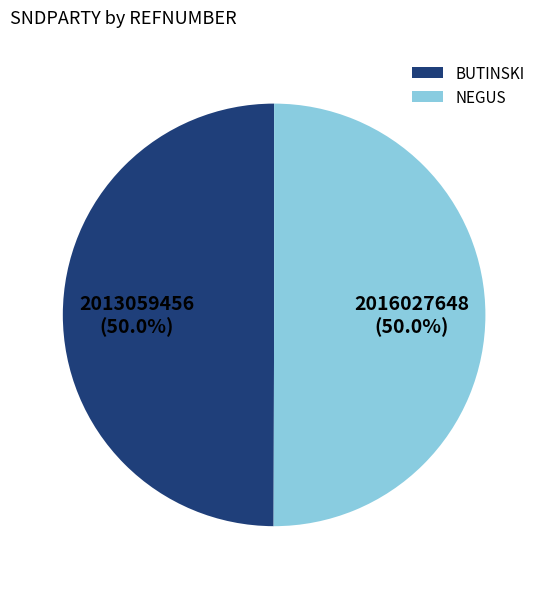

What is the ratio of the value at NEGUS to the value at BUTINSKI?

1.0